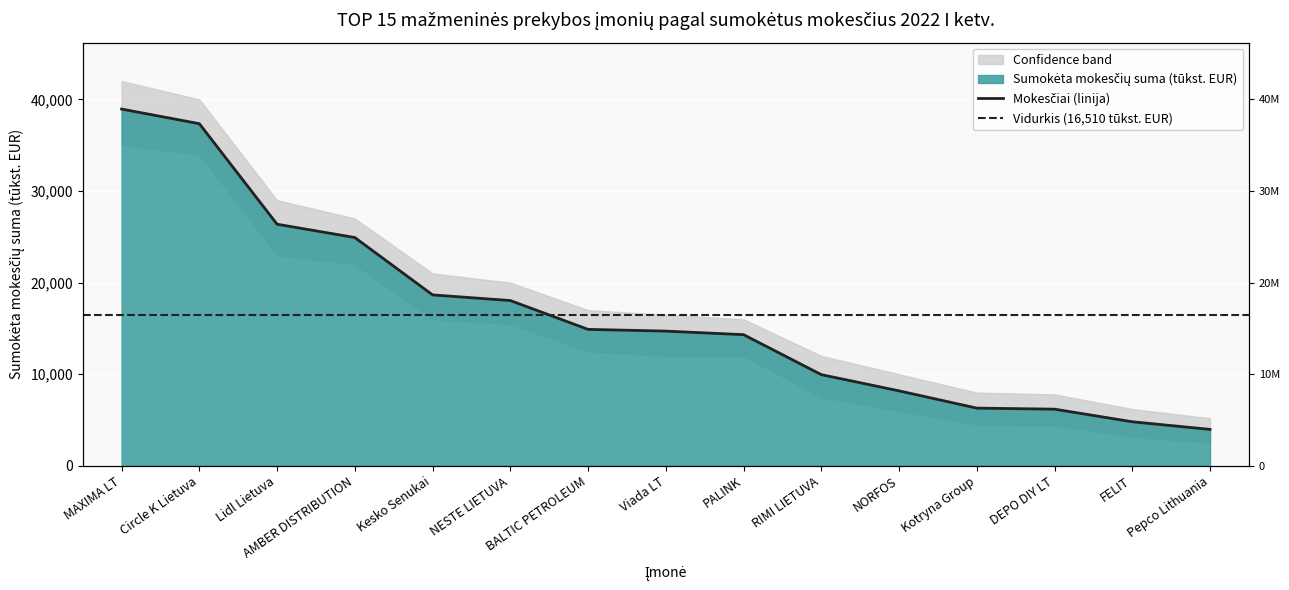

Read the value at Kotryna Group, to the nearest 10.

6300